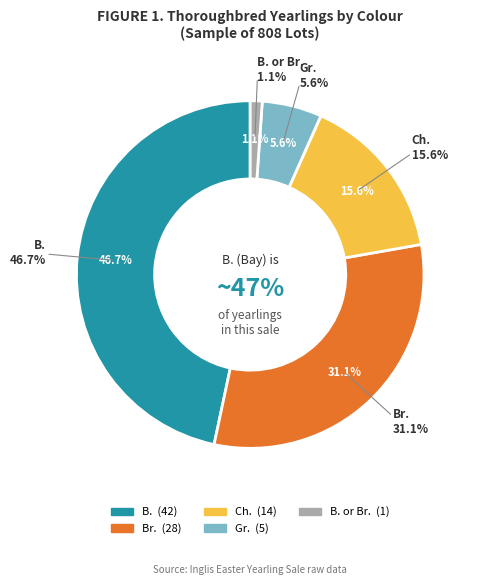

How many slices are in this pie chart?

5